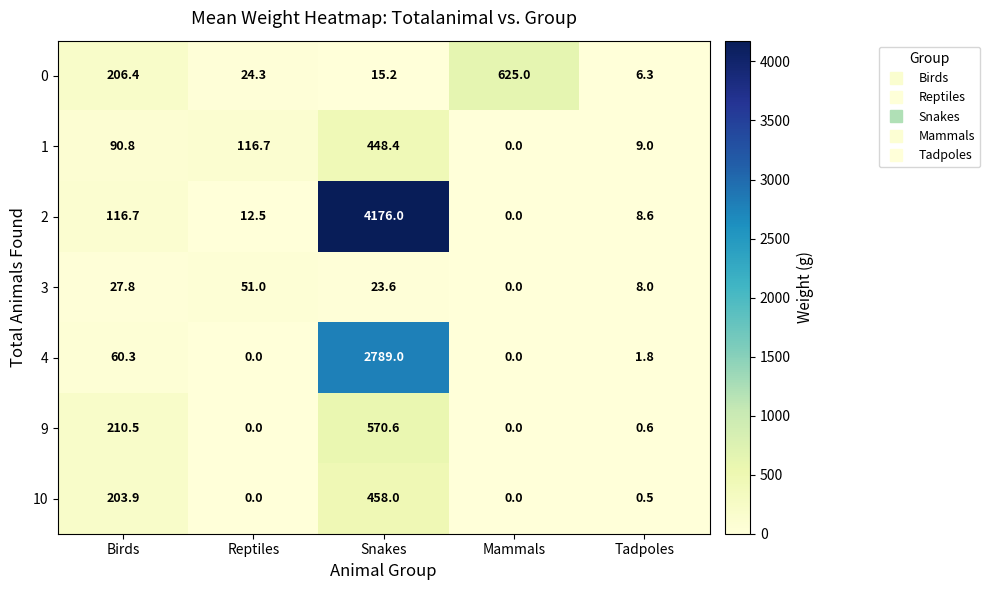

Read the 10 value at Tadpoles.

0.5